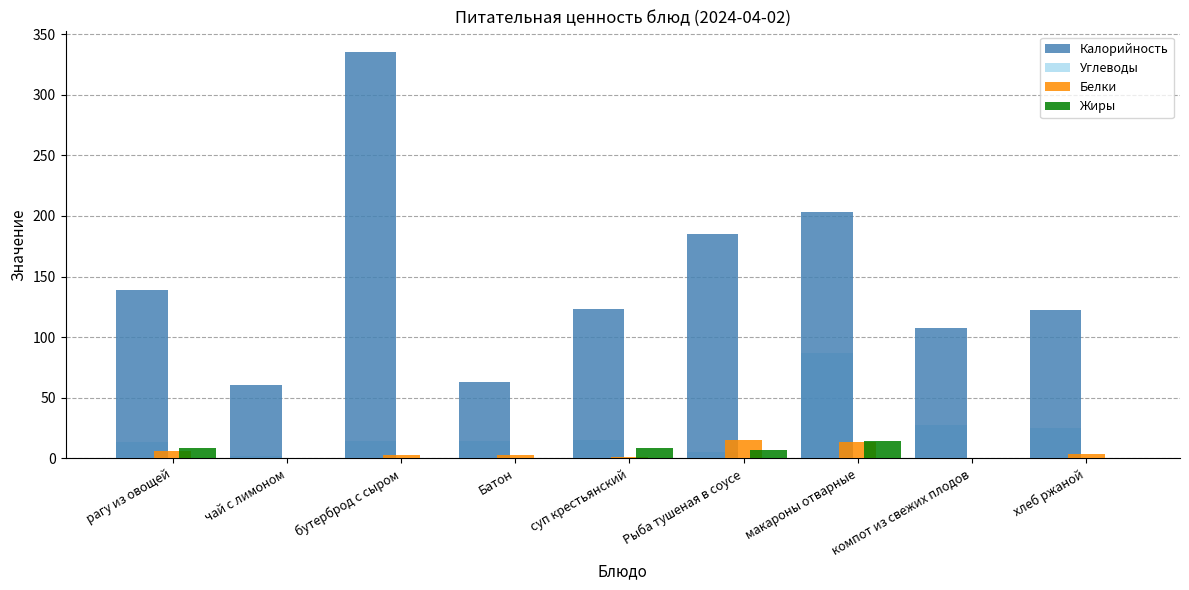

What are all the series names shown in the legend?

Калорийность, Углеводы, Белки, Жиры